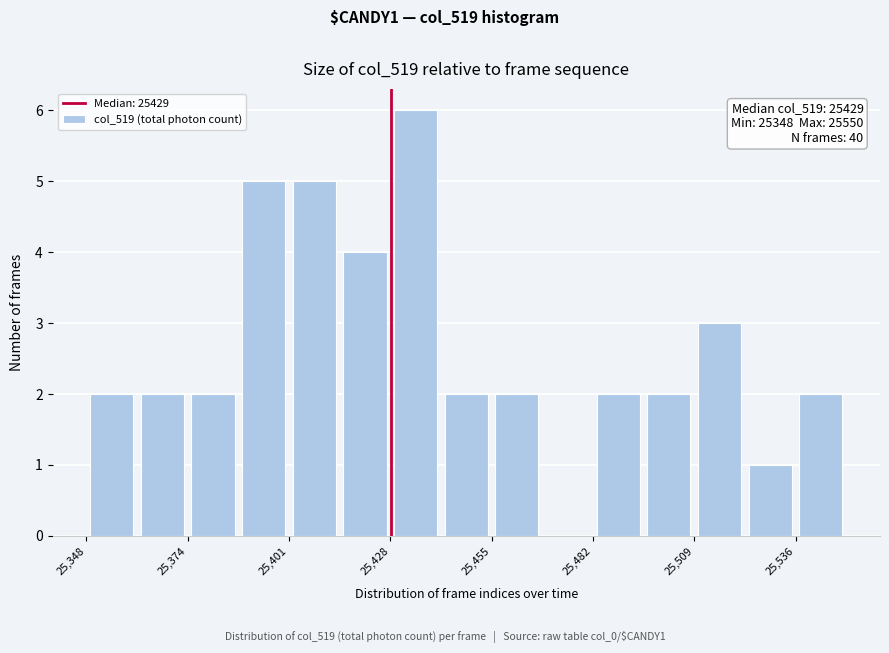

Read against the x-axis, roughly where is the centre of the tallest bar?

25435